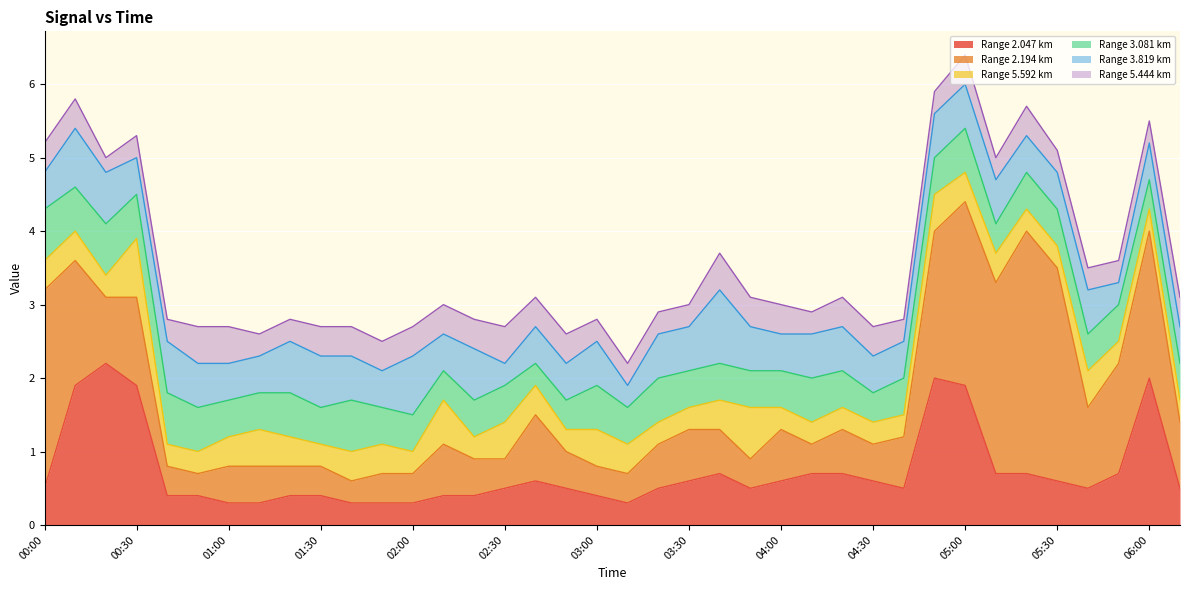

True or false: 5.444 has a value of 0.4 at 03:50.

True